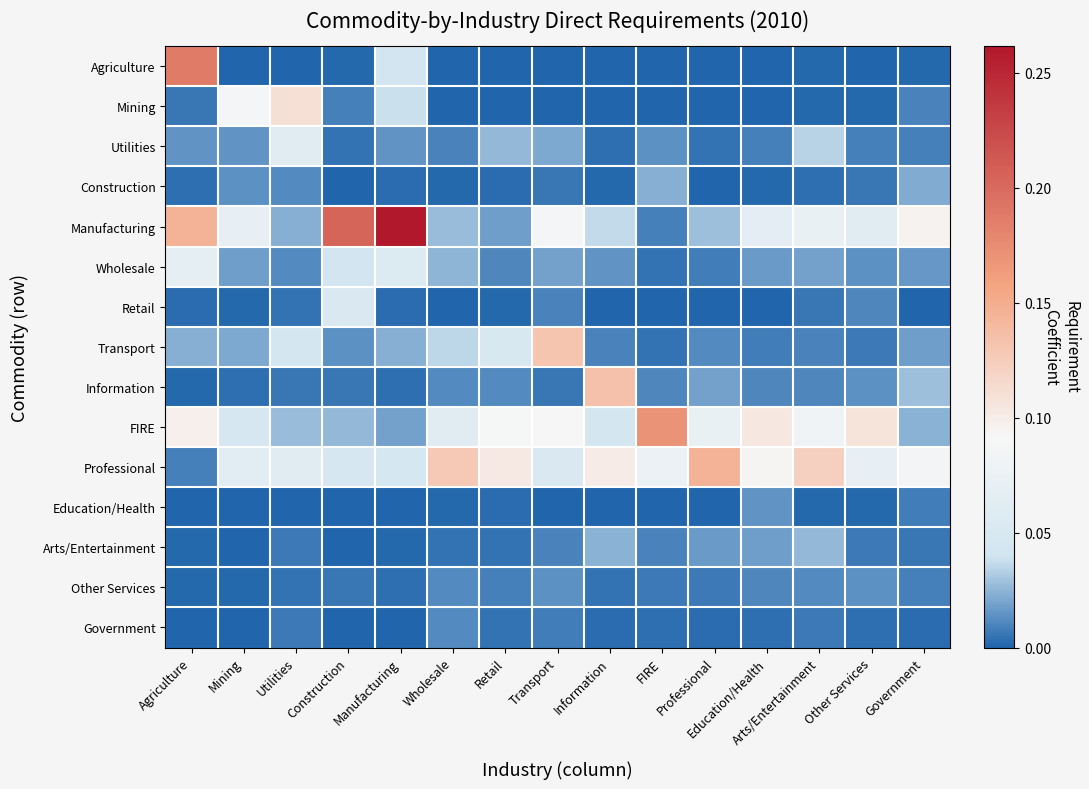

How many categories are shown in the chart?

15